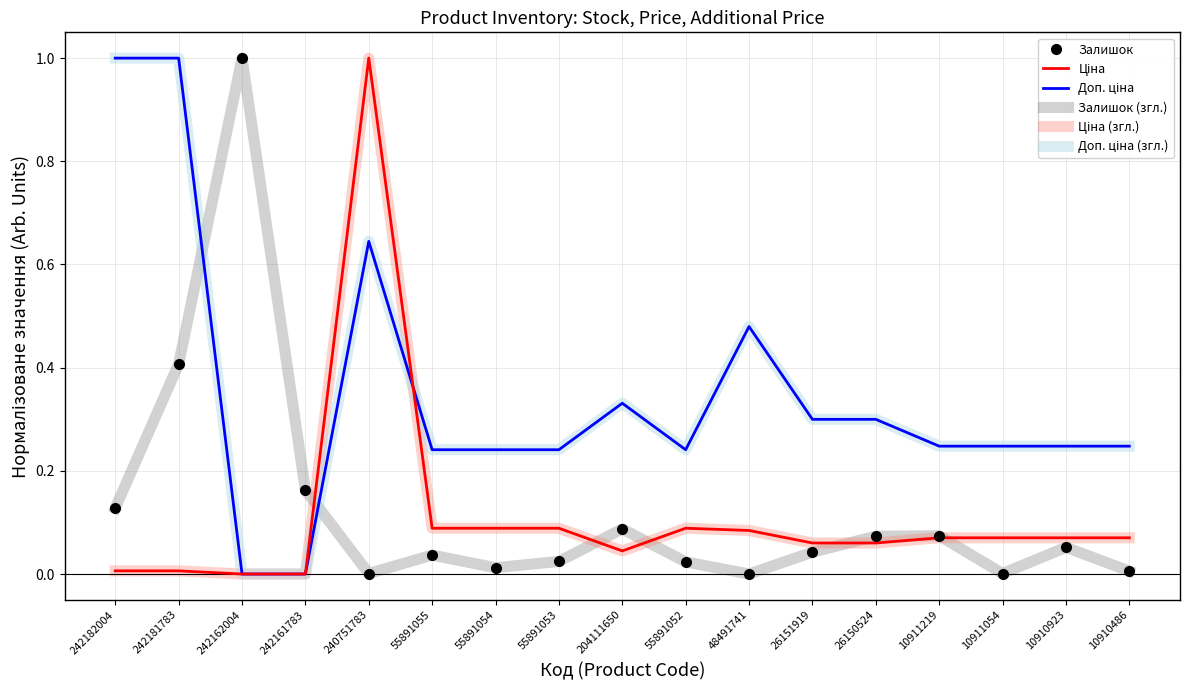

What is the value of the Ціна point at the 12th from the left?

0.1